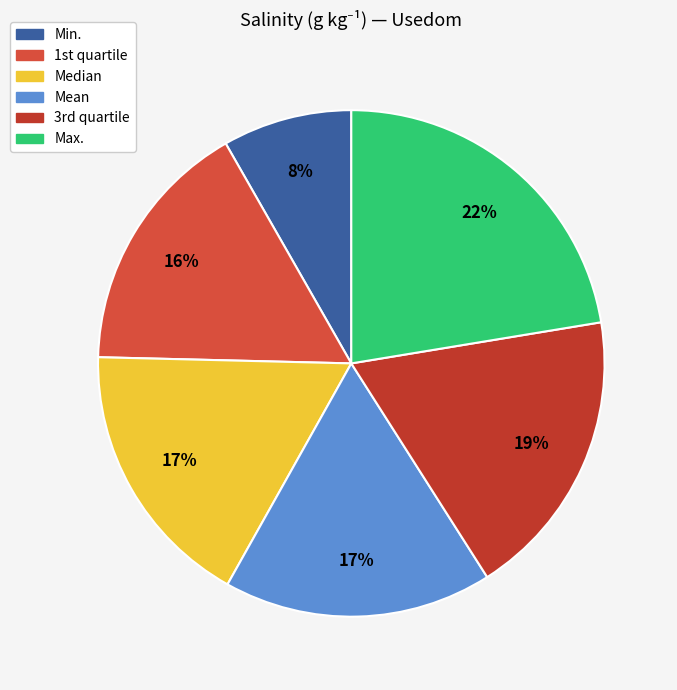

What is the largest slice in the pie chart?

Max.